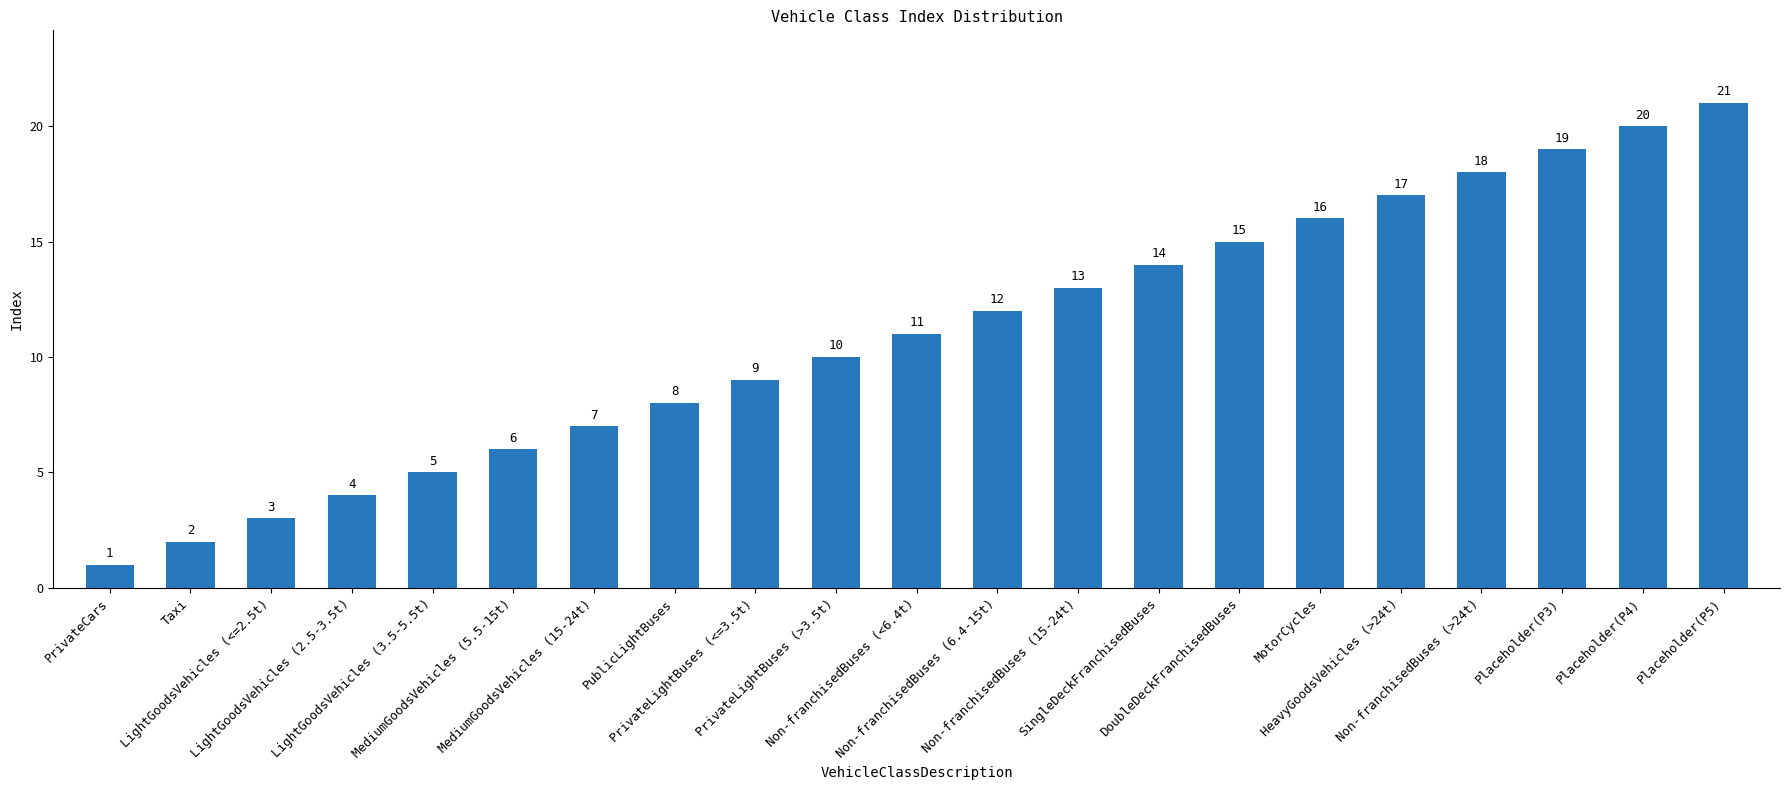

The chart shows a value of 1 at PrivateCars. True or false?

True